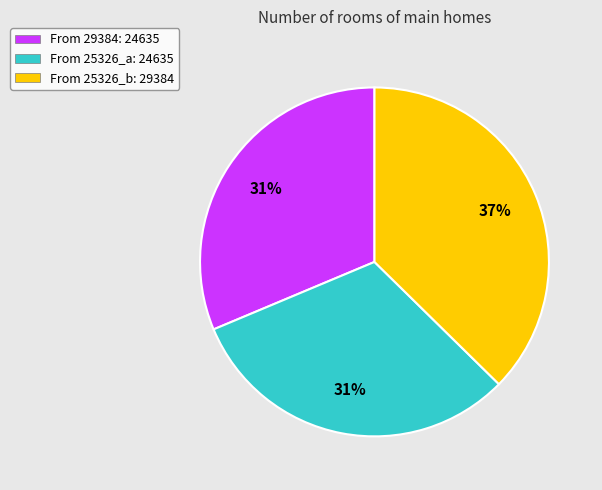

Does From 25326_b: 29384 account for over 50% of the chart?

No